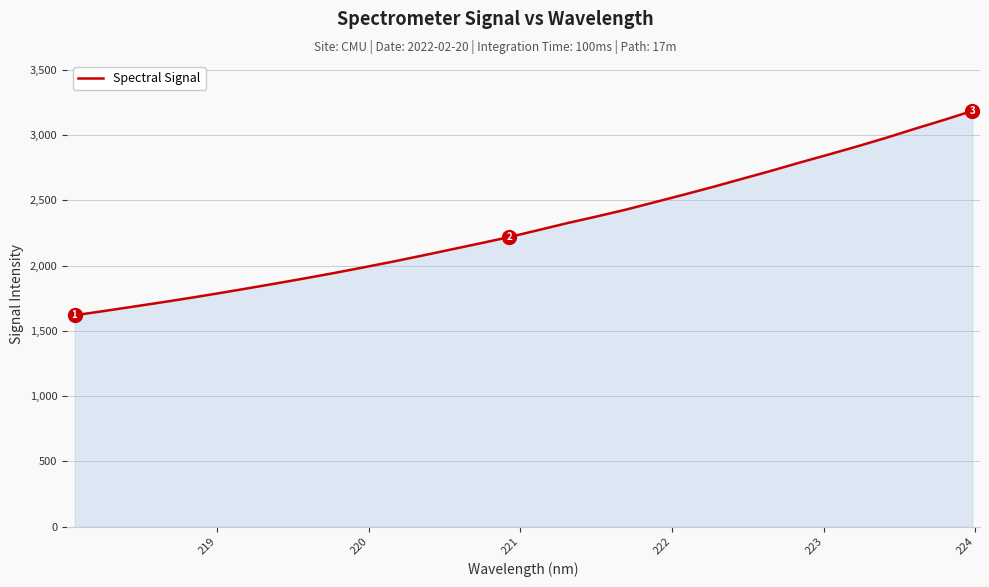

What is the greatest value displayed?

3186.0